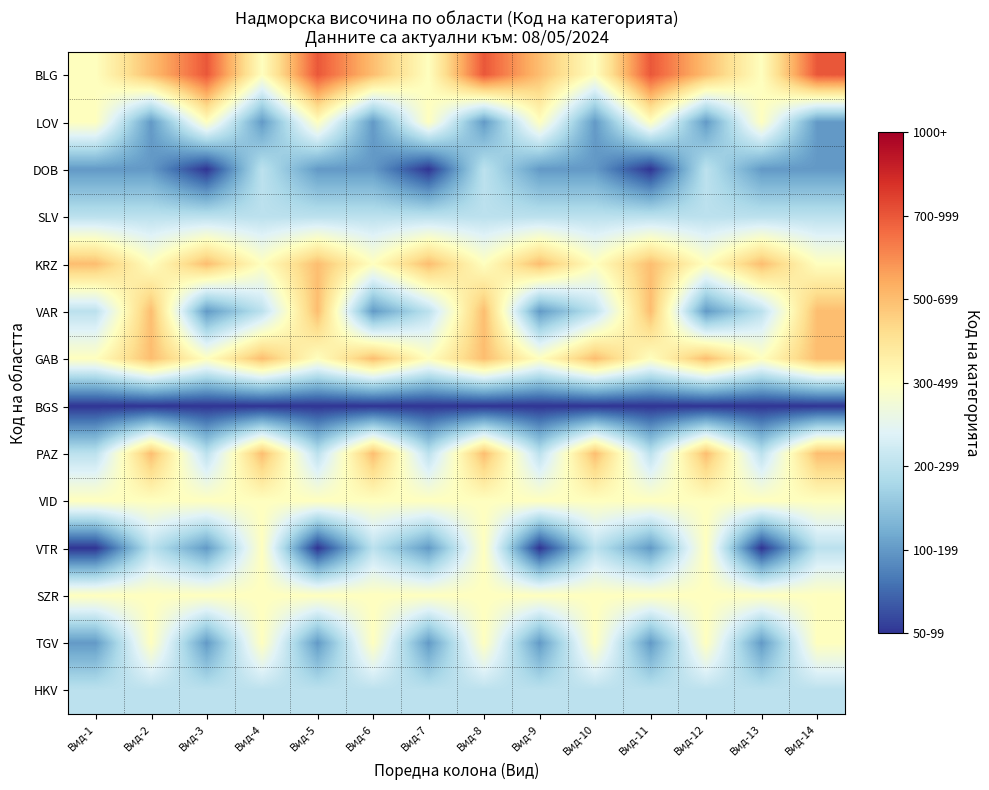

At which category is the sum across all series the highest?

Вид-8